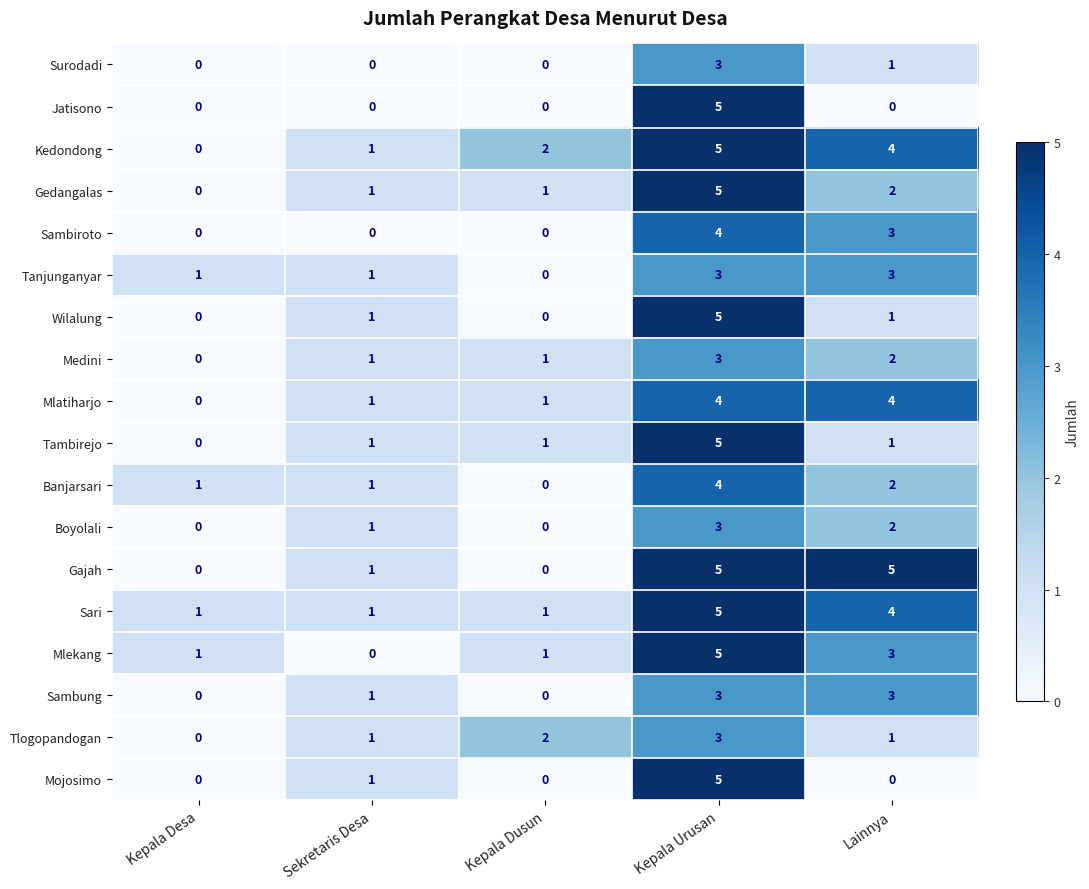

What is the maximum value for Mlekang?

5